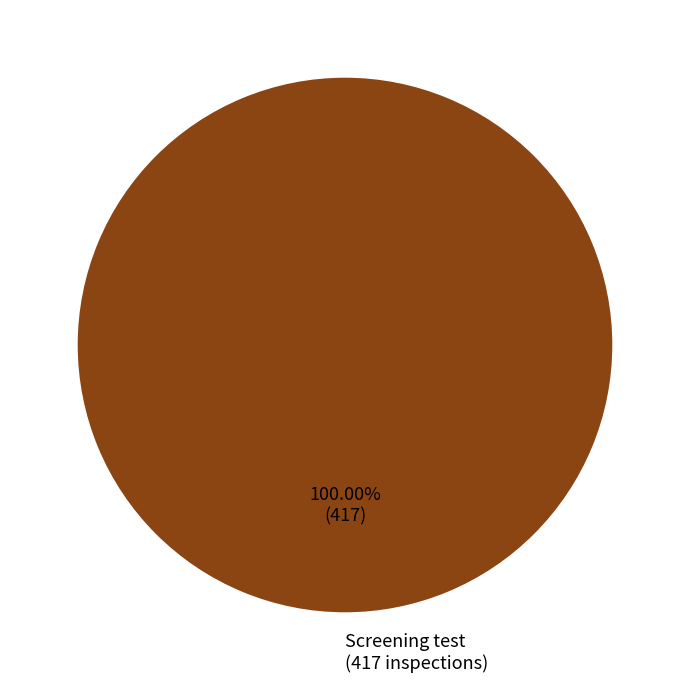

Count the number of slices in the pie.

1